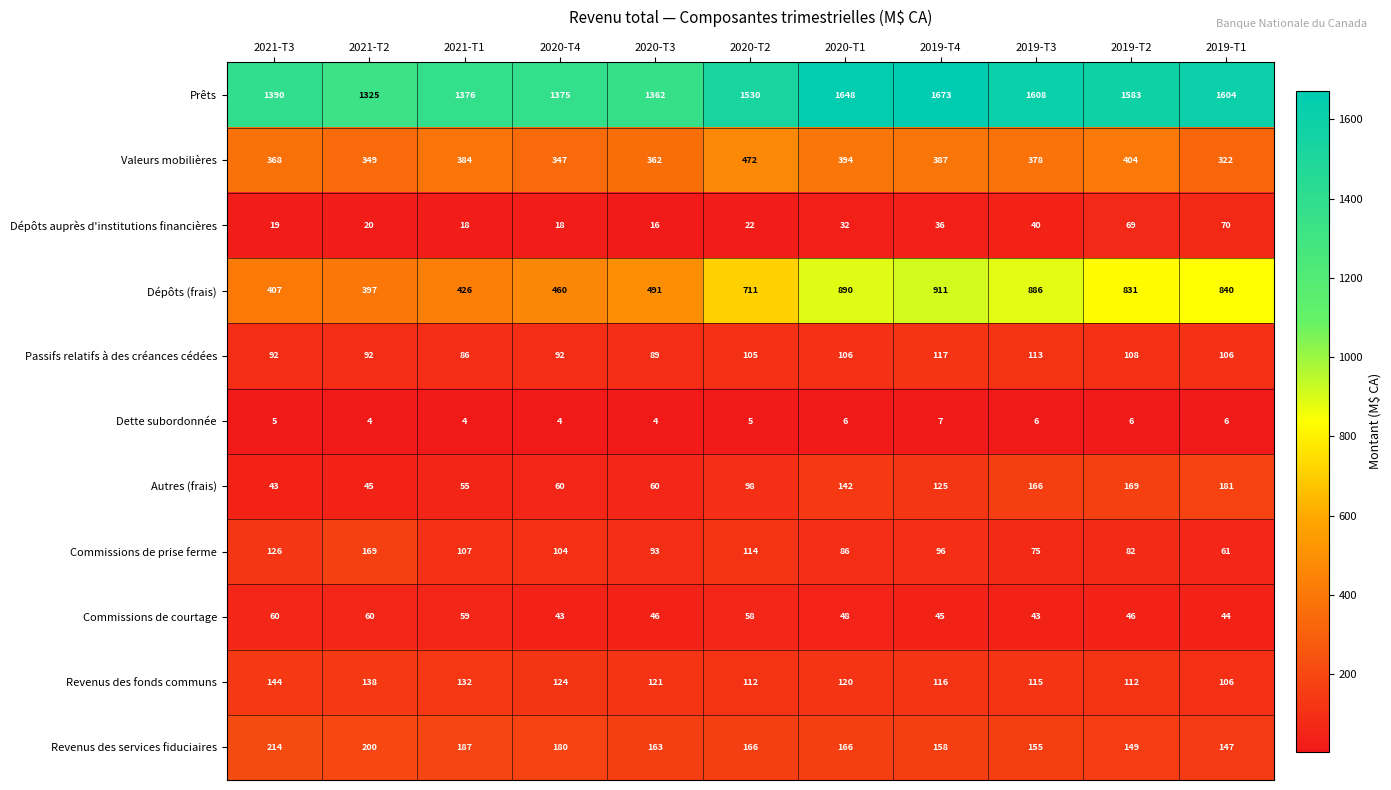

What is the sum of all Valeurs mobilières values?

4167